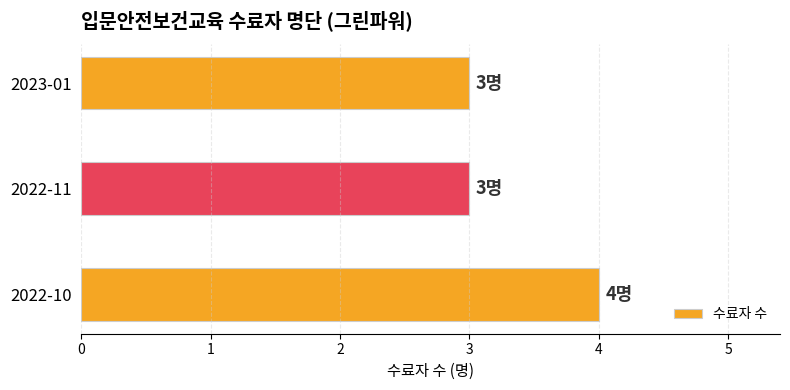

What is the smallest value displayed?

3